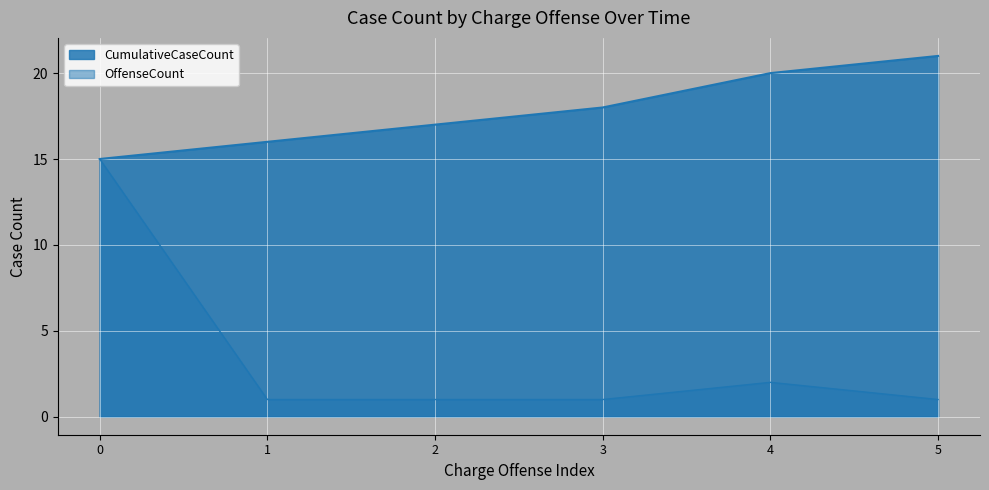

What is the approximate value of OffenseCount at 0, to the nearest 10?

20